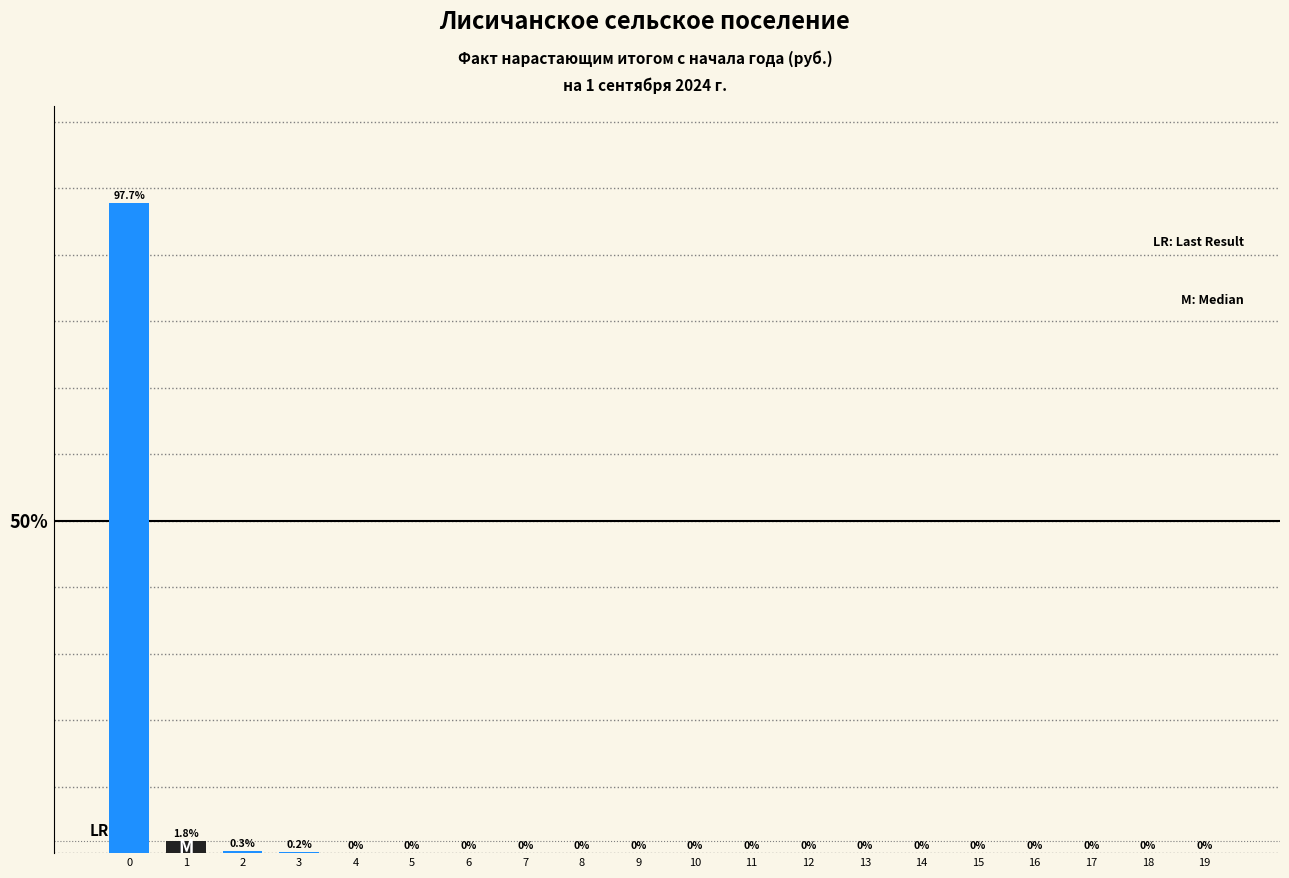

The chart shows a value of 0.2 at 3. True or false?

True